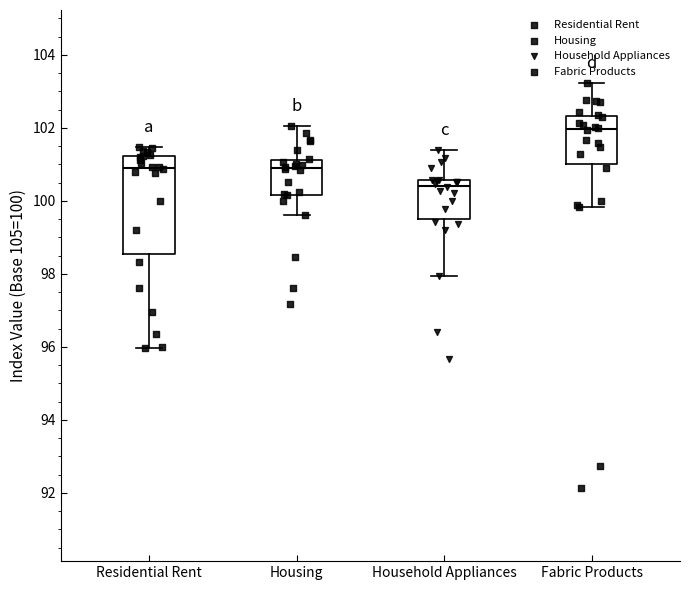

Which box is the tallest, from its lower edge to its upper edge?

Residential Rent